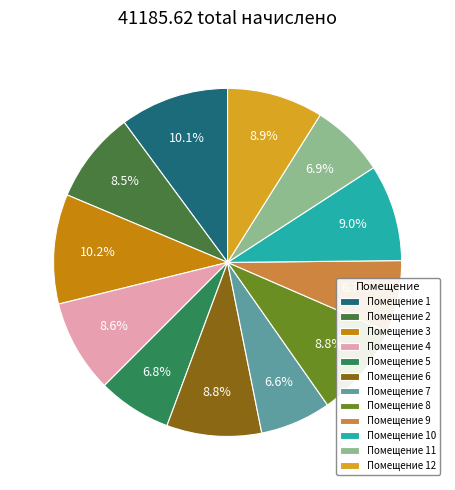

Which slice is the largest?

3